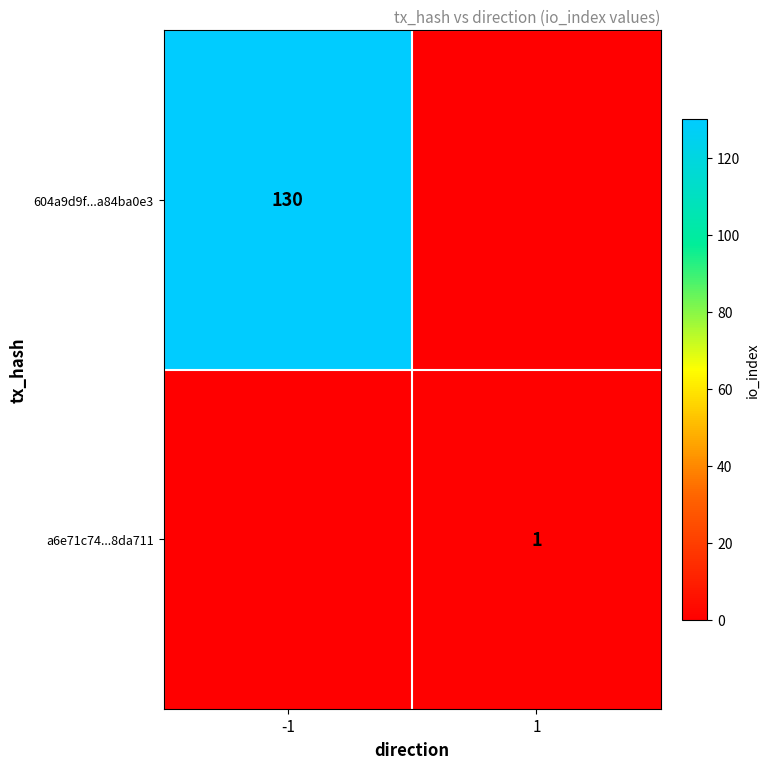

True or false: 604a9d9f...a84ba0e3 has a value of 130 at -1.

True